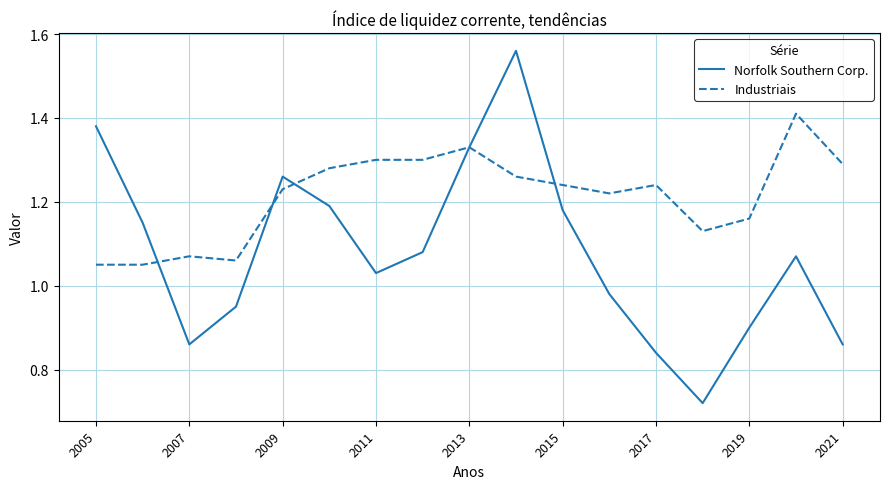

Which series has the largest total across all categories?

Industriais